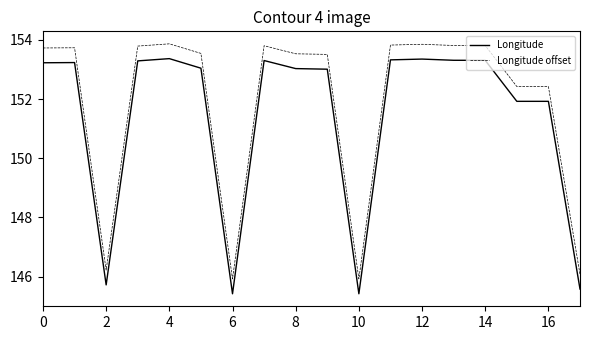

Rank the series by their average value, from highest to lowest.

Longitude offset, Longitude